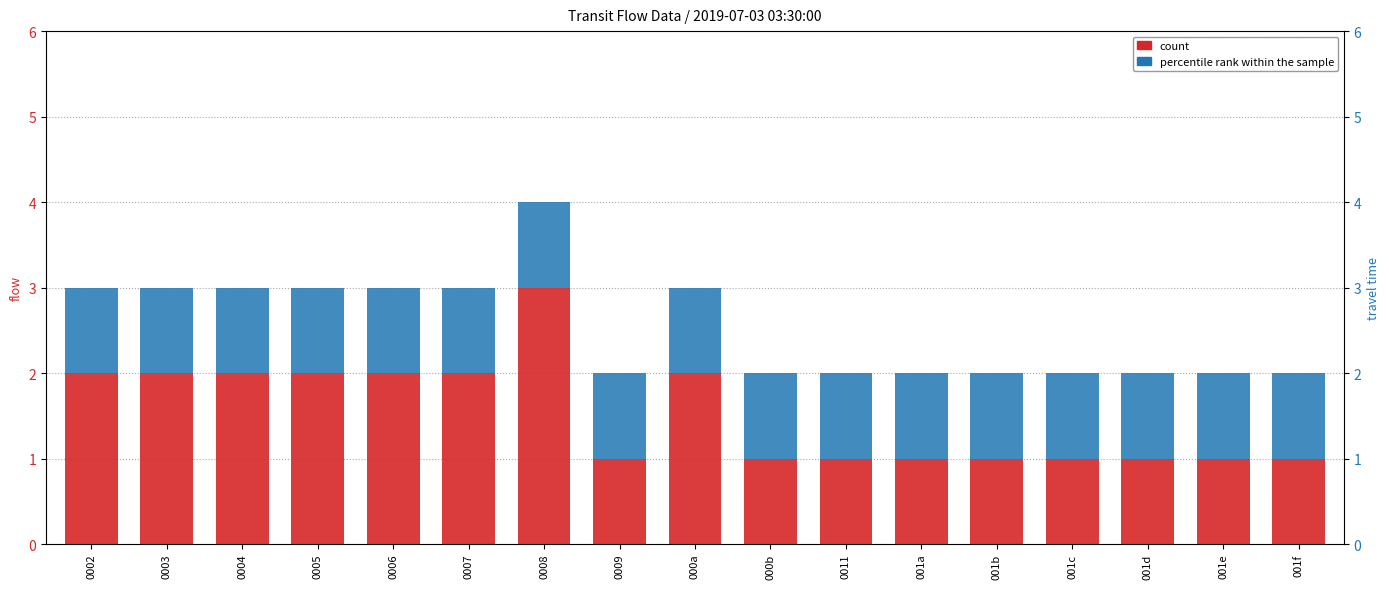

What is the label of the 5th bar from the left?

0006